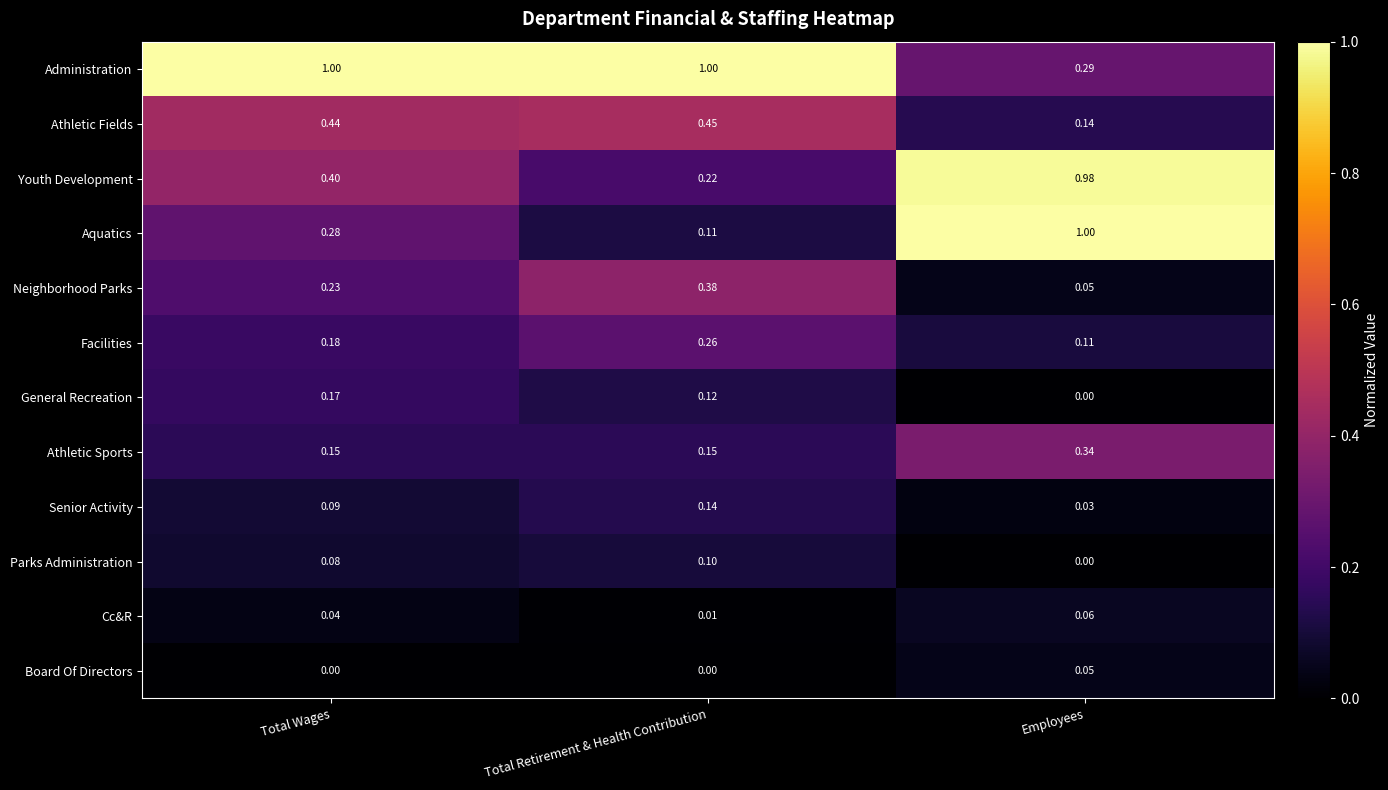

What is the maximum value shown in the chart?

1.0